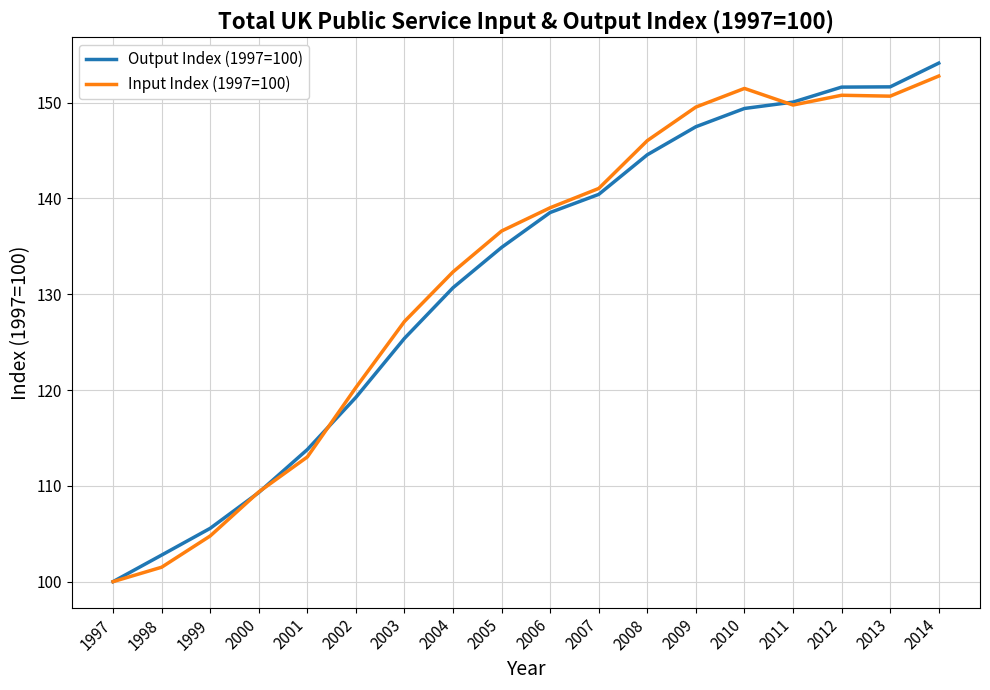

Which series has the largest range (max minus min)?

Output Index (1997=100)